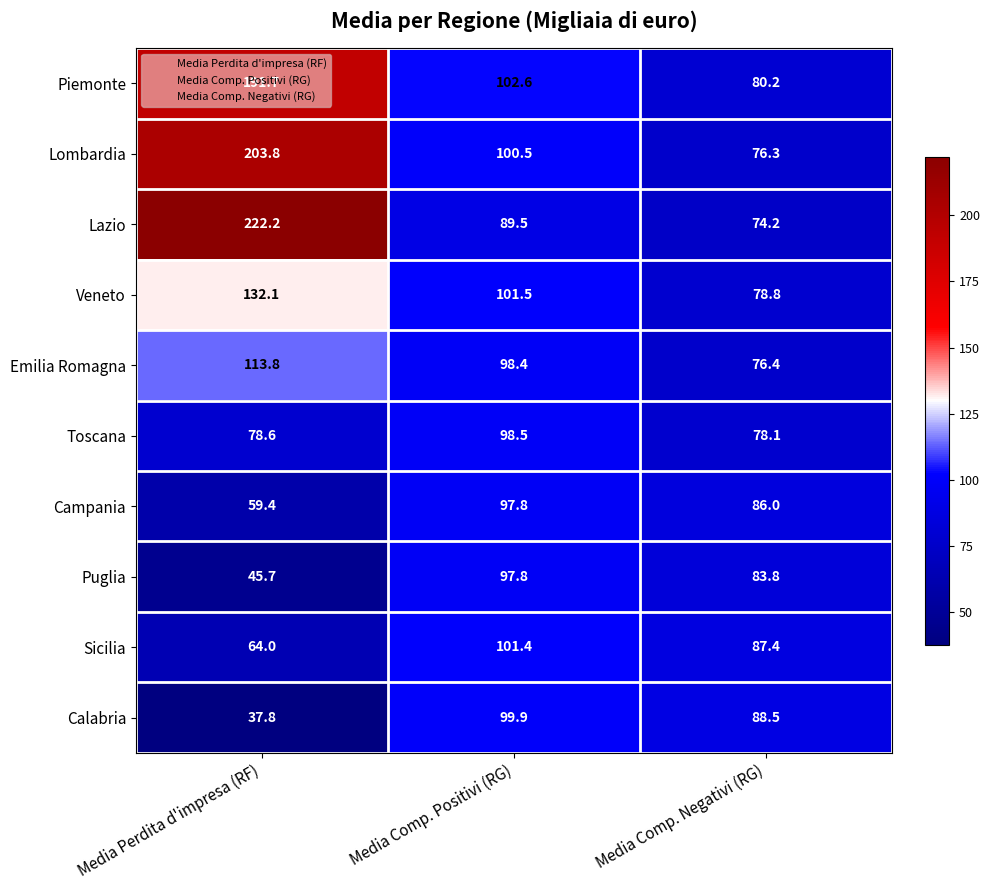

True or false: Emilia Romagna has a value of 50.0 at Media Comp. Positivi (RG).

False